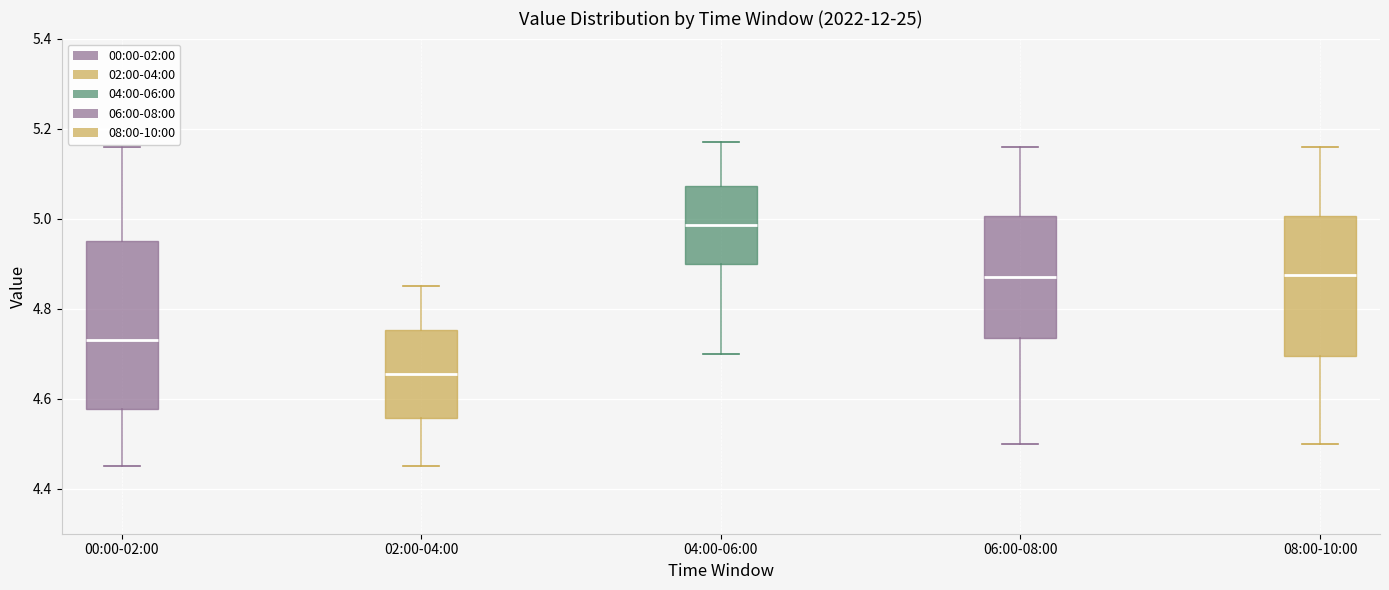

Reading left to right, transcribe this box plot: for each box, give where its median line is, the range the box spans, and where its two whiskers end, as read against the y-axis. The values are not printed on the chart, so give them approximately, as read against the axis.

00:00-02:00: median 4.74, box 4.58 to 4.96, whiskers 4.46 to 5.16
02:00-04:00: median 4.66, box 4.56 to 4.76, whiskers 4.46 to 4.86
04:00-06:00: median 4.98, box 4.90 to 5.08, whiskers 4.70 to 5.18
06:00-08:00: median 4.88, box 4.74 to 5.00, whiskers 4.50 to 5.16
08:00-10:00: median 4.88, box 4.70 to 5.00, whiskers 4.50 to 5.16